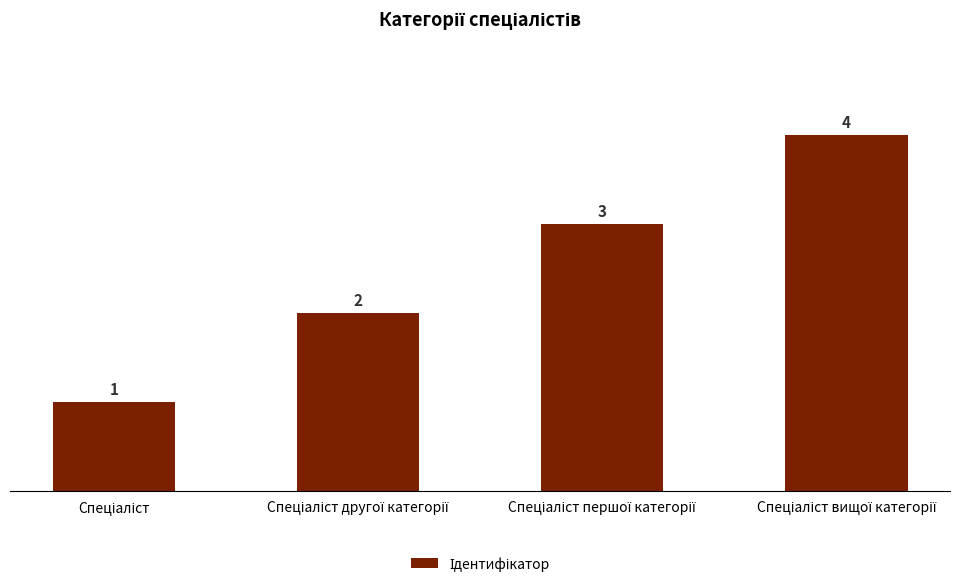

What is the difference between the maximum and minimum values?

3